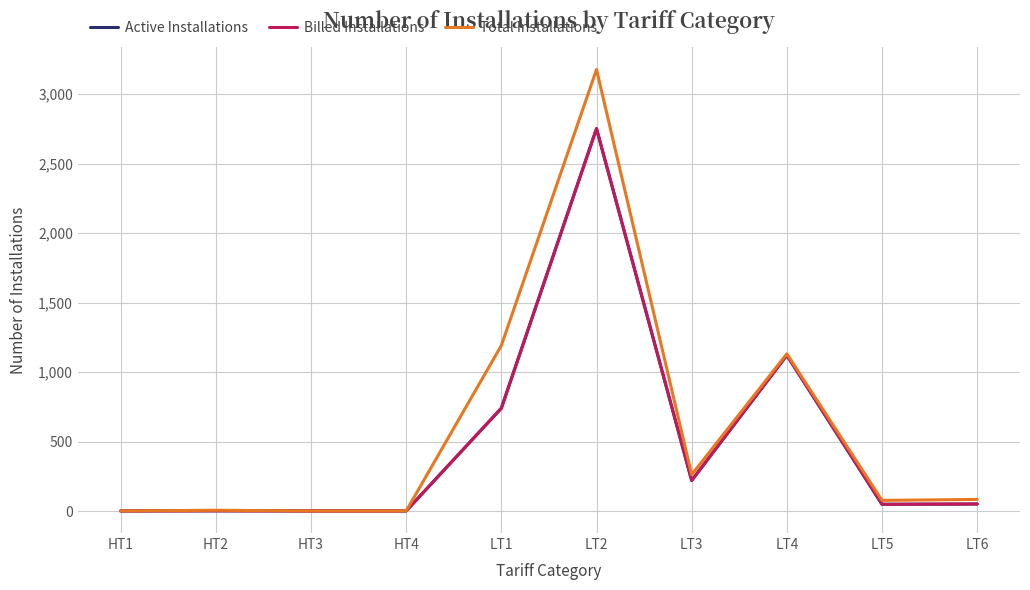

Which category has the highest value across all series?

LT2